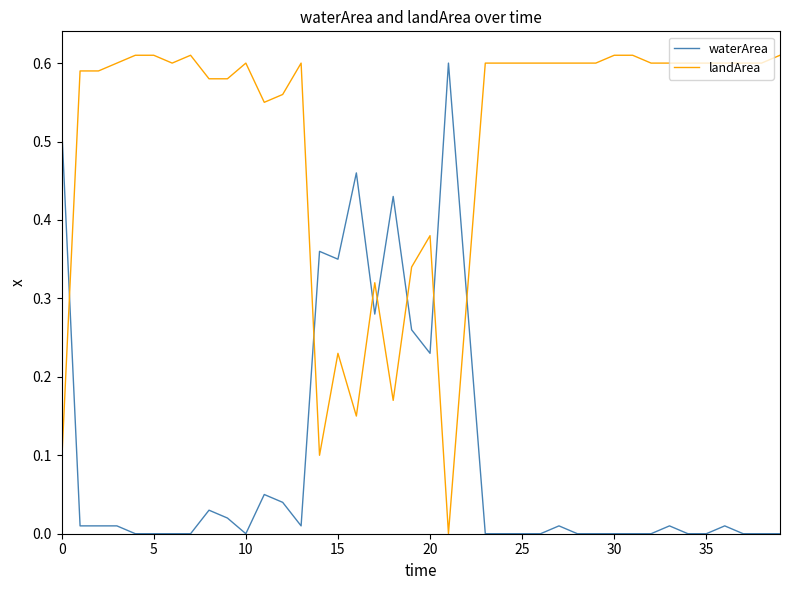

Rank the series by their average value, from highest to lowest.

landArea, waterArea